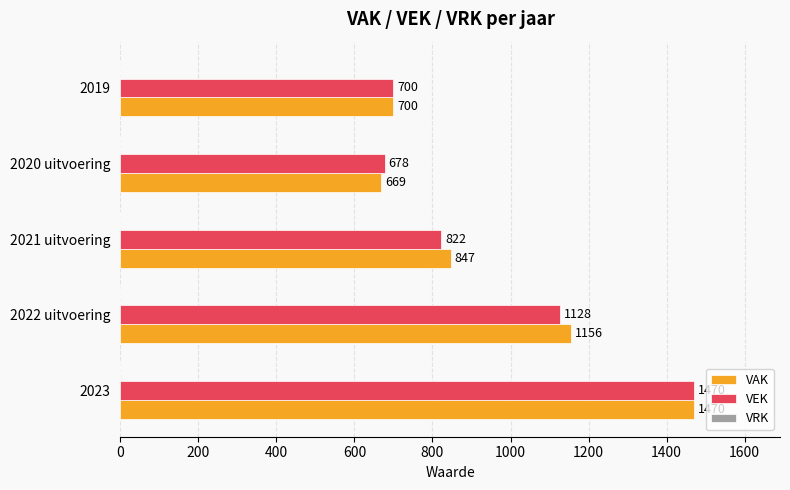

Rank the series by their average value, from highest to lowest.

VAK, VEK